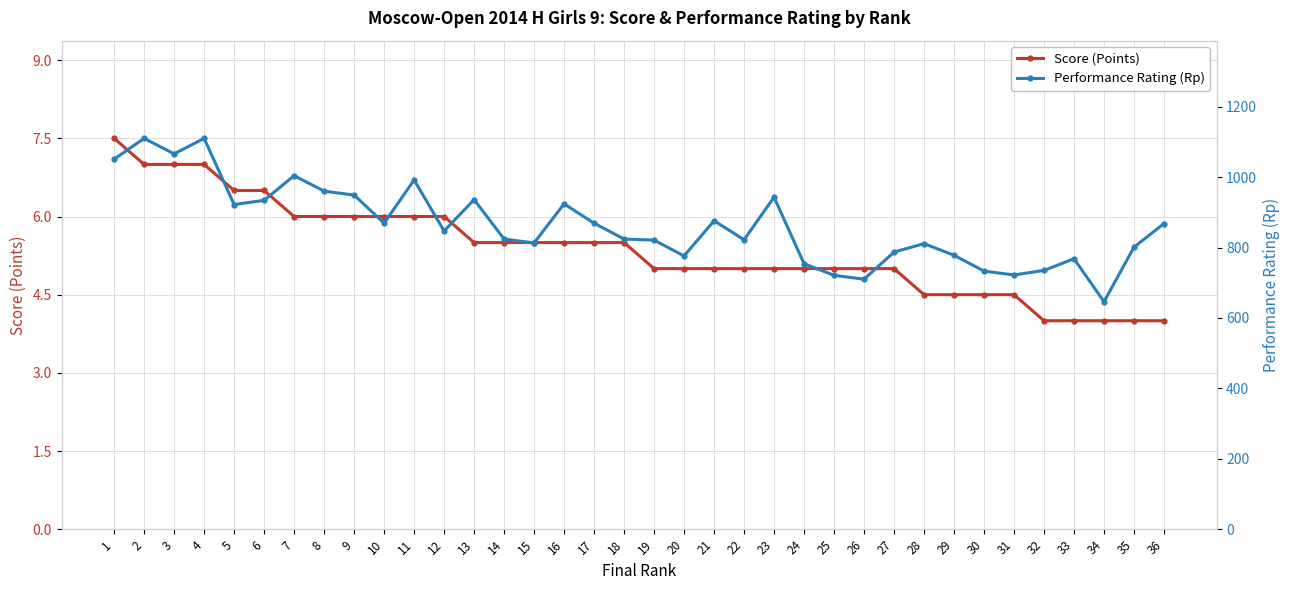

How many Score (Points) values are between 5 and 6?

21